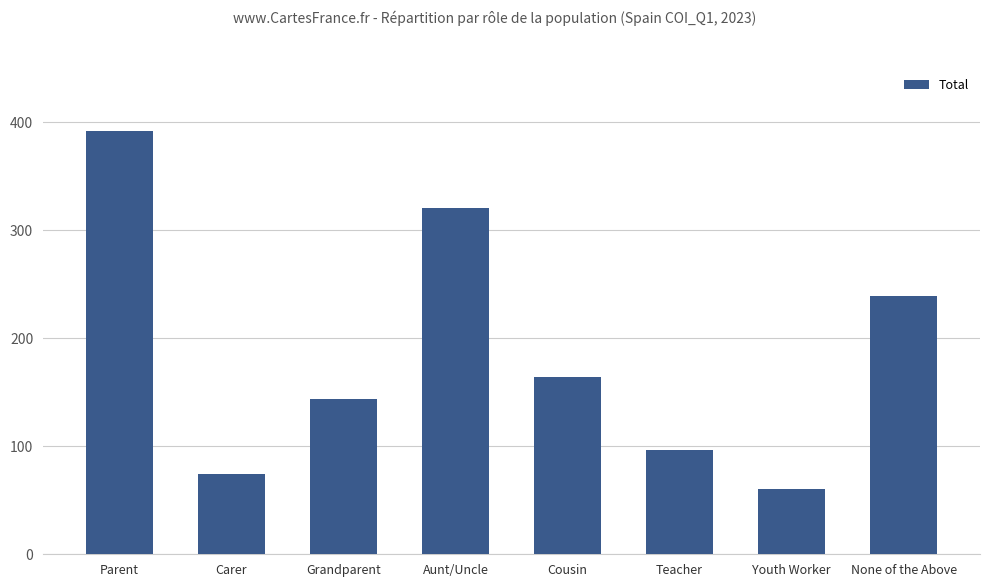

At which category does the chart reach its minimum across all series?

Youth Worker